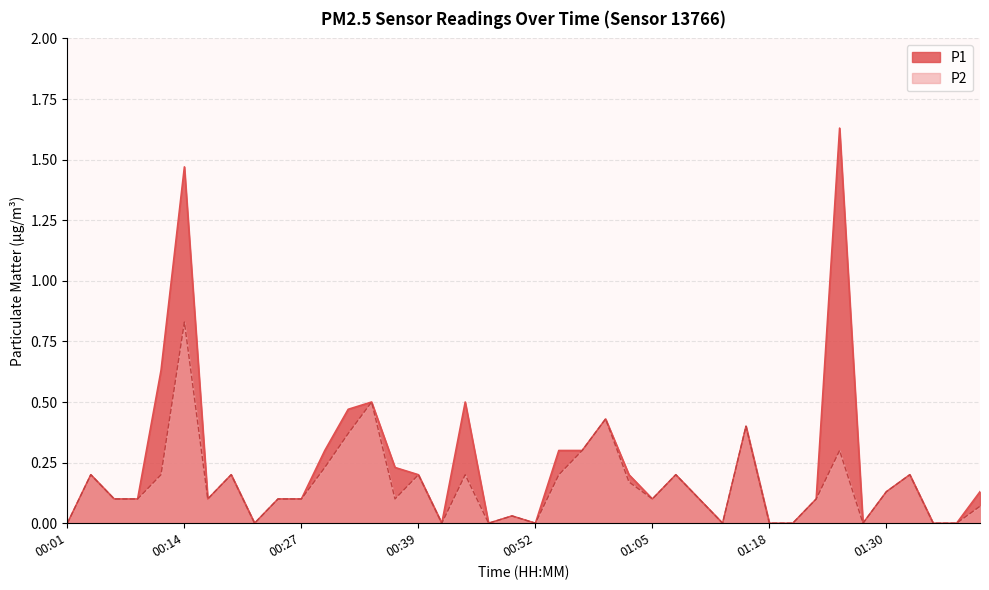

At which category does the chart reach its peak across all series?

01:25